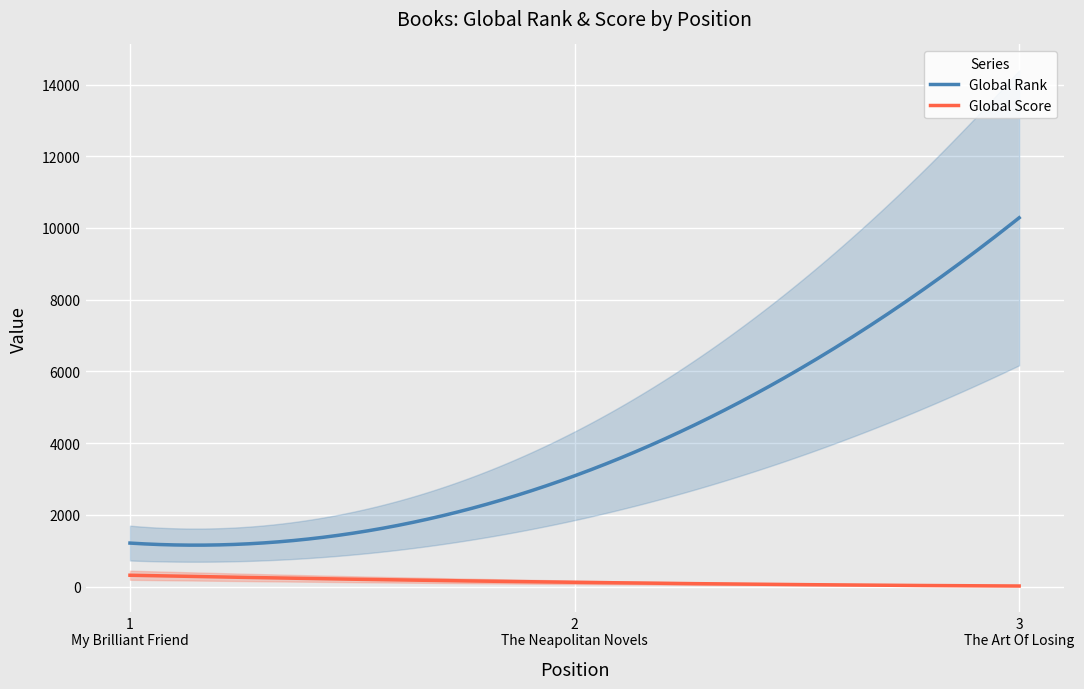

List the series in order of their peak value, lowest first.

Global Score, Global Rank